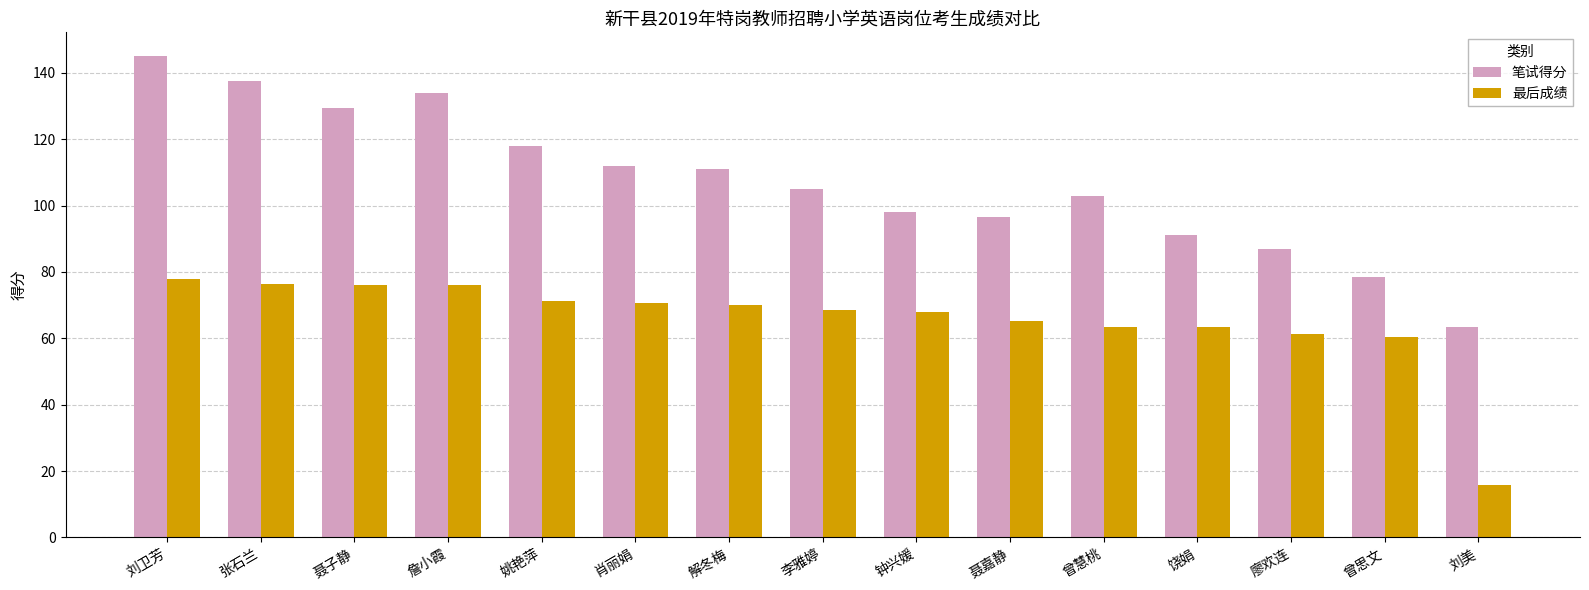

At which category is the sum across all series the highest?

刘卫芳